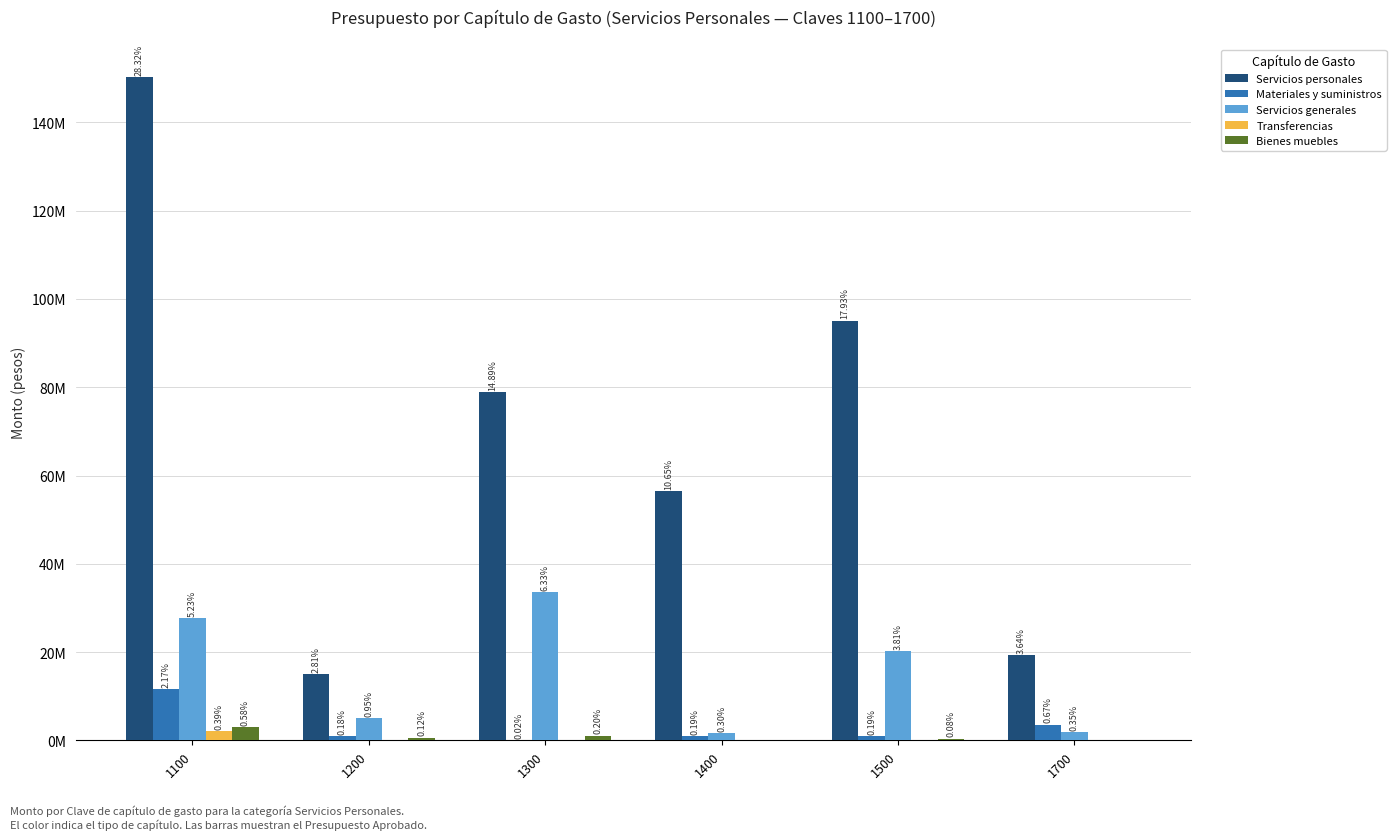

At how many categories does at least one series exceed 17985356?

5